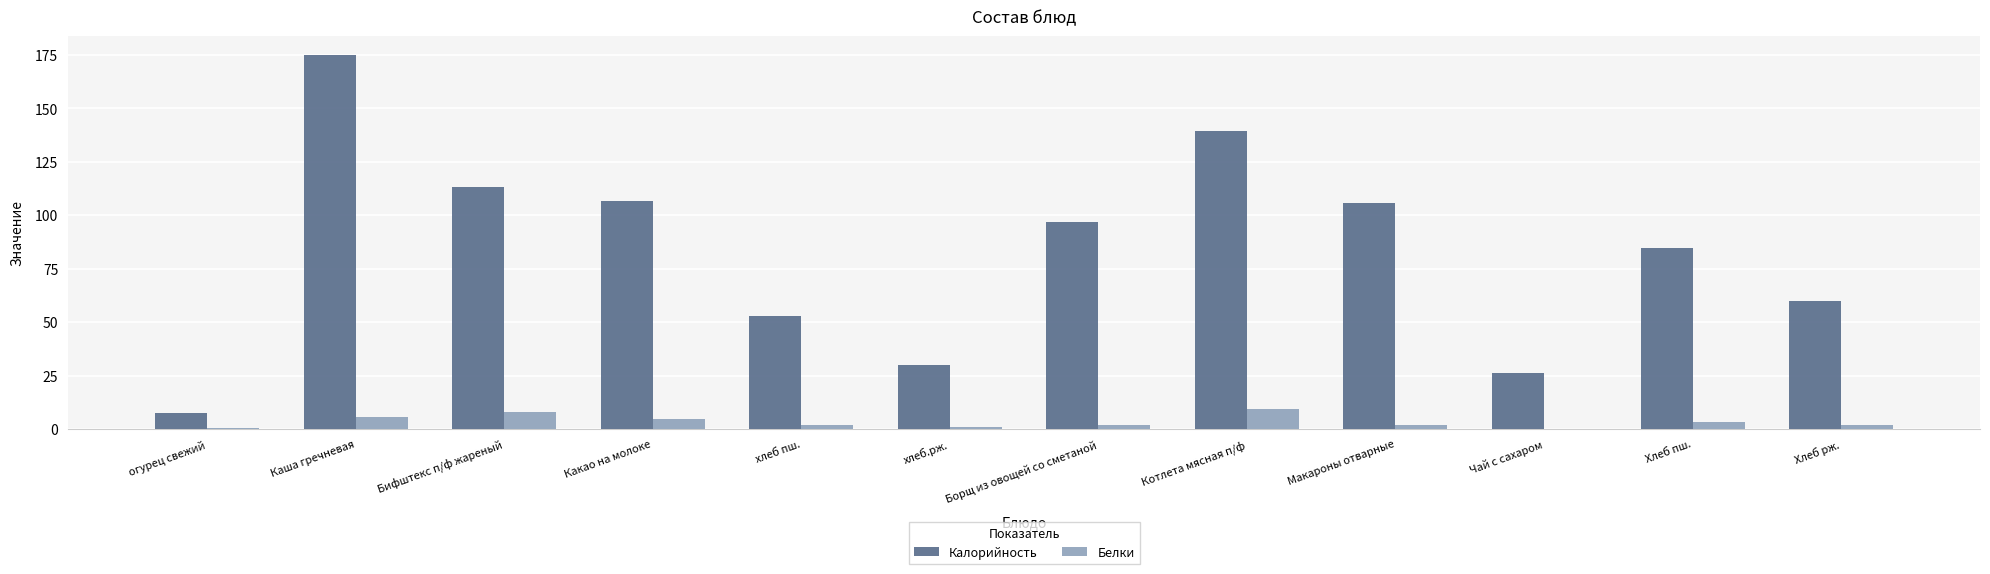

At which category is the sum across all series the highest?

Каша гречневая